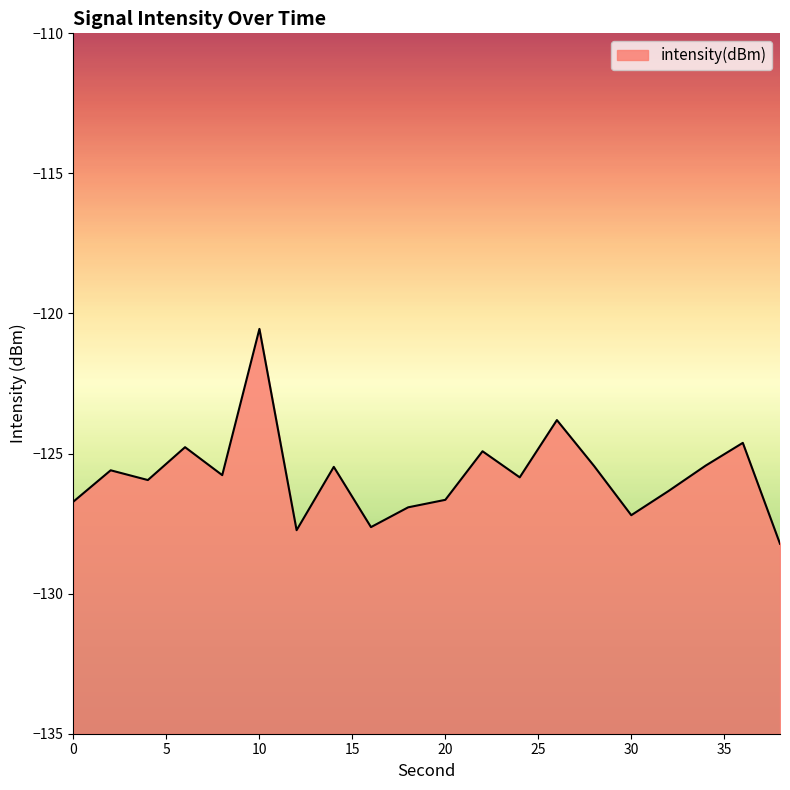

Reading left to right, list all the values displayed in this chart.

0=-126.7	2=-125.6	4=-125.9	6=-124.8	8=-125.8	10=-120.5	12=-127.7	14=-125.5	16=-127.6	18=-126.9	20=-126.7	22=-124.9	24=-125.8	26=-123.8	28=-125.4	30=-127.2	32=-126.3	34=-125.4	36=-124.6	38=-128.2